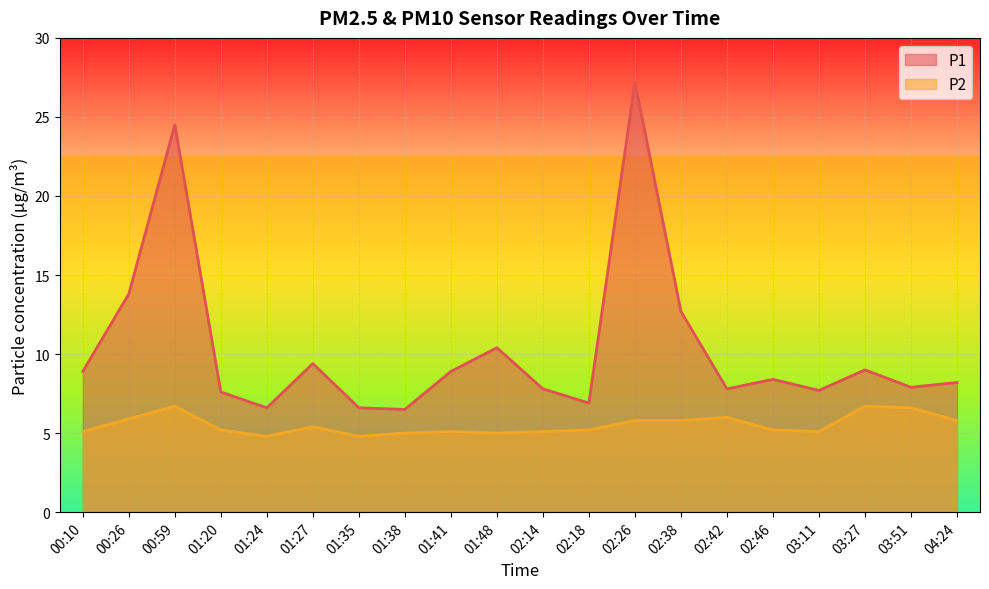

How many lines are shown in the chart?

2